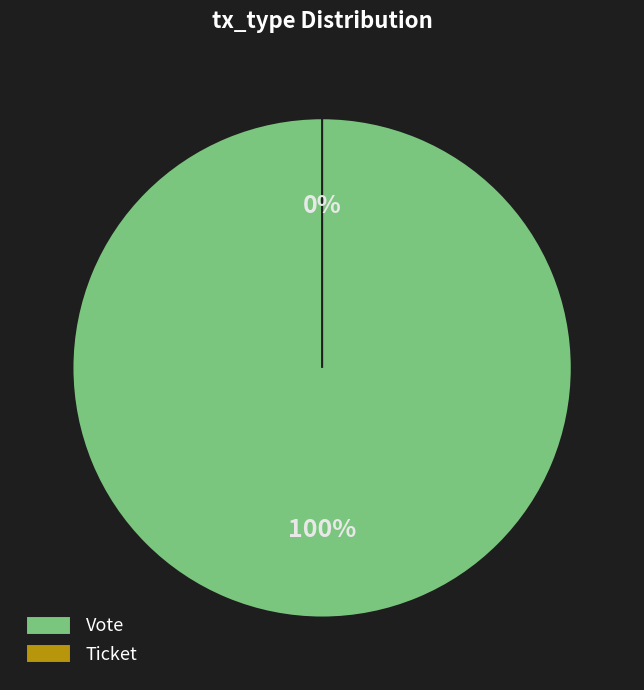

Count the number of slices in the pie.

2